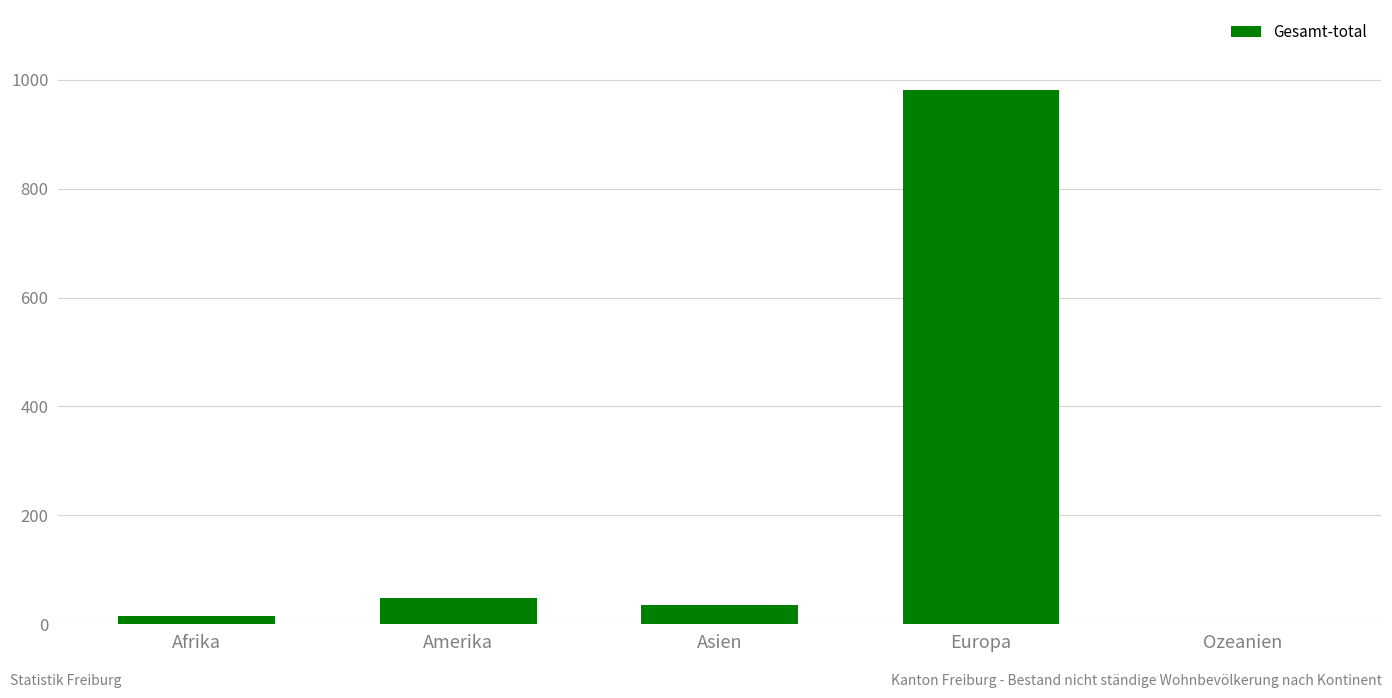

Which label corresponds to the largest value in the chart?

Europa